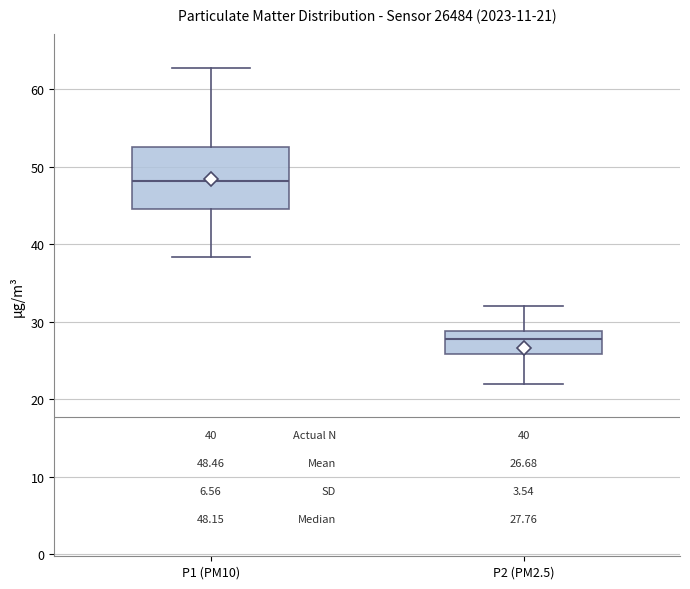

Which box's median line is the highest?

P1 (PM10)